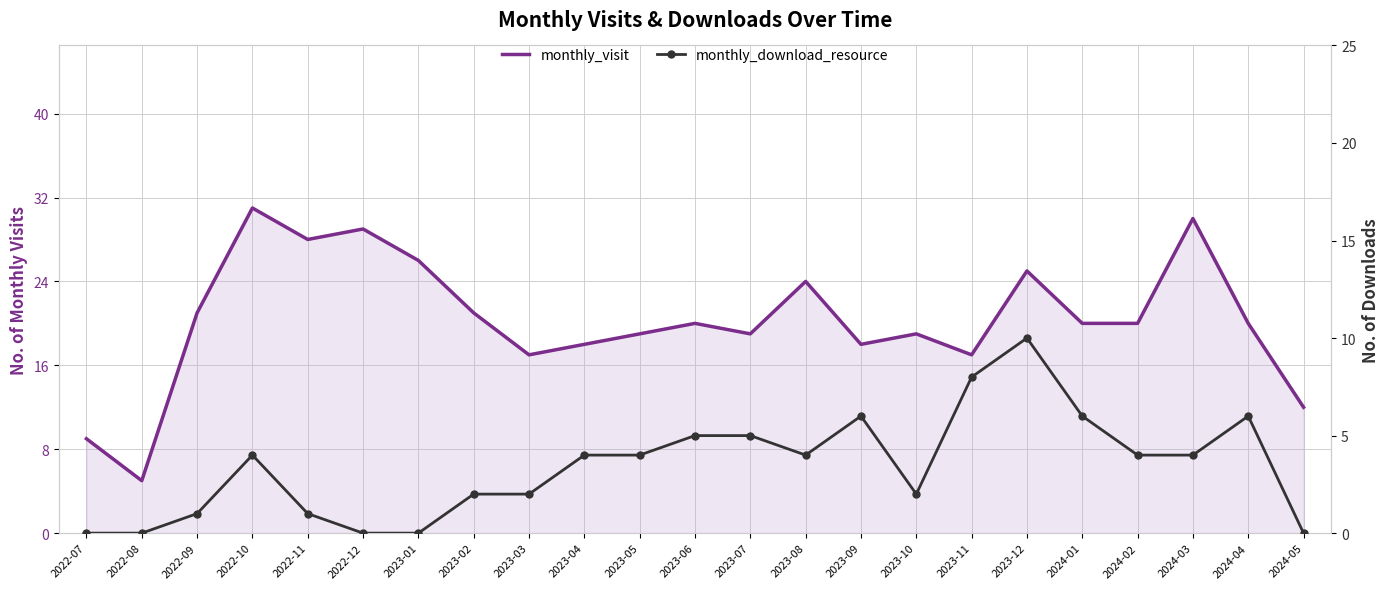

What is the sum of the monthly_download_resource values at 2023-06 and 2024-04?

11